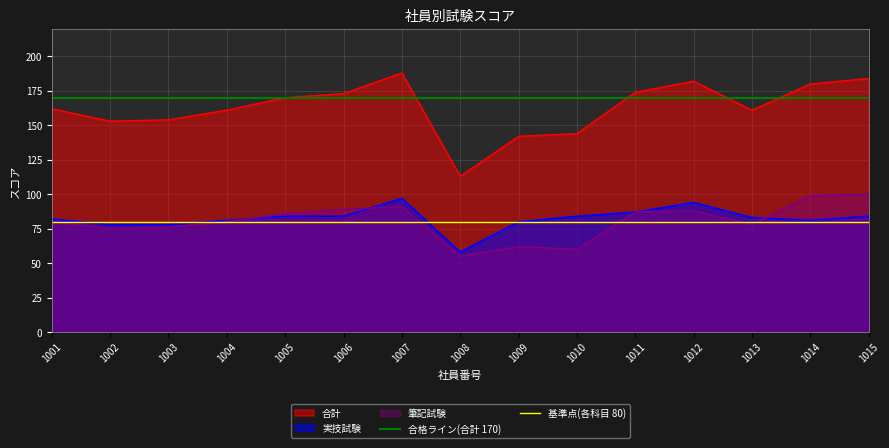

True or false: 合計 and 筆記試験 cross at least once.

False